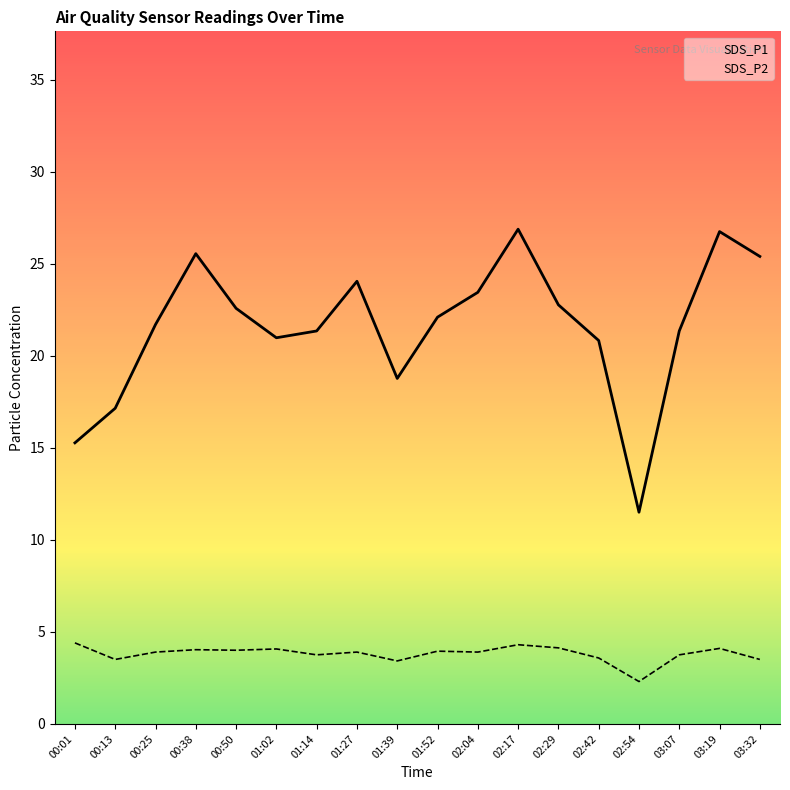

What is the difference between the SDS_P2 values at 00:13 and 00:50?

0.5